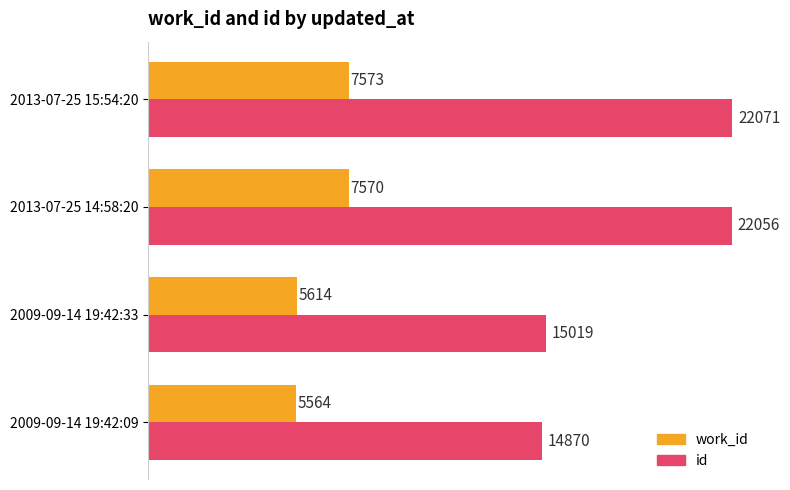

At which label is id closest to 18470?

2009-09-14 19:42:33